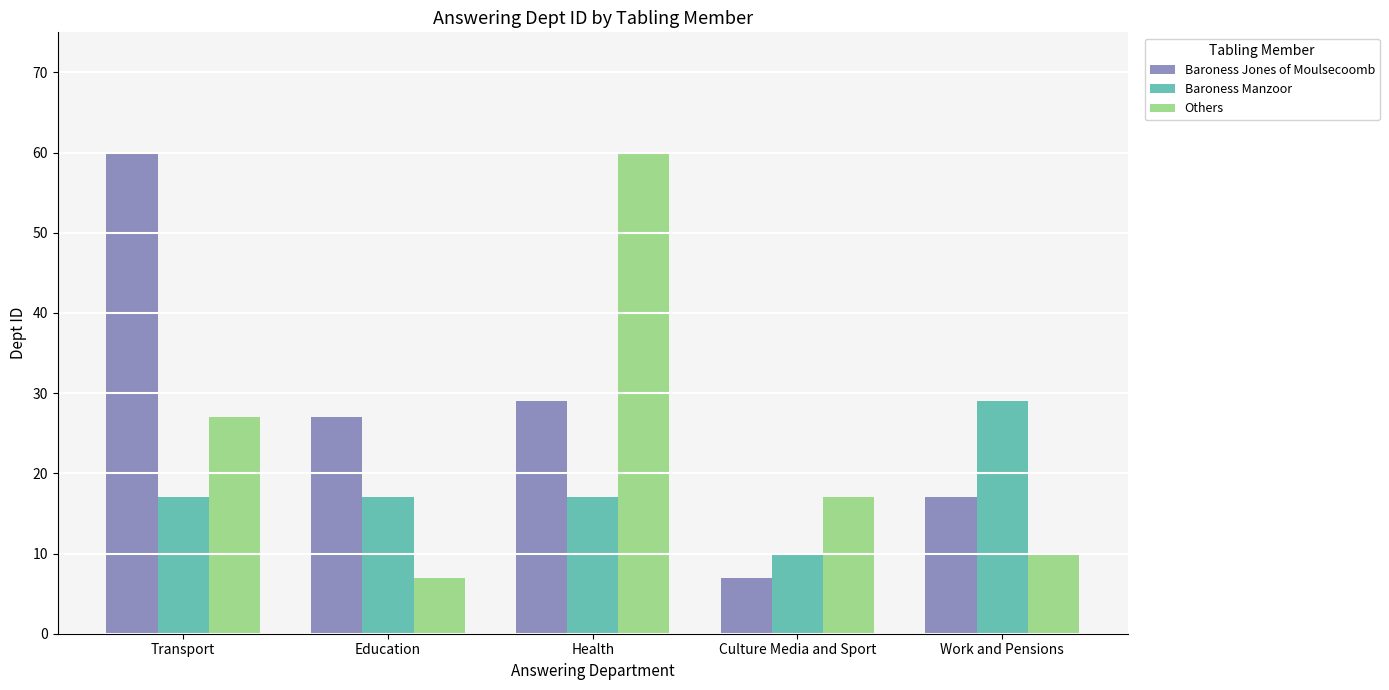

At which label does Baroness Manzoor reach its peak?

Work and Pensions